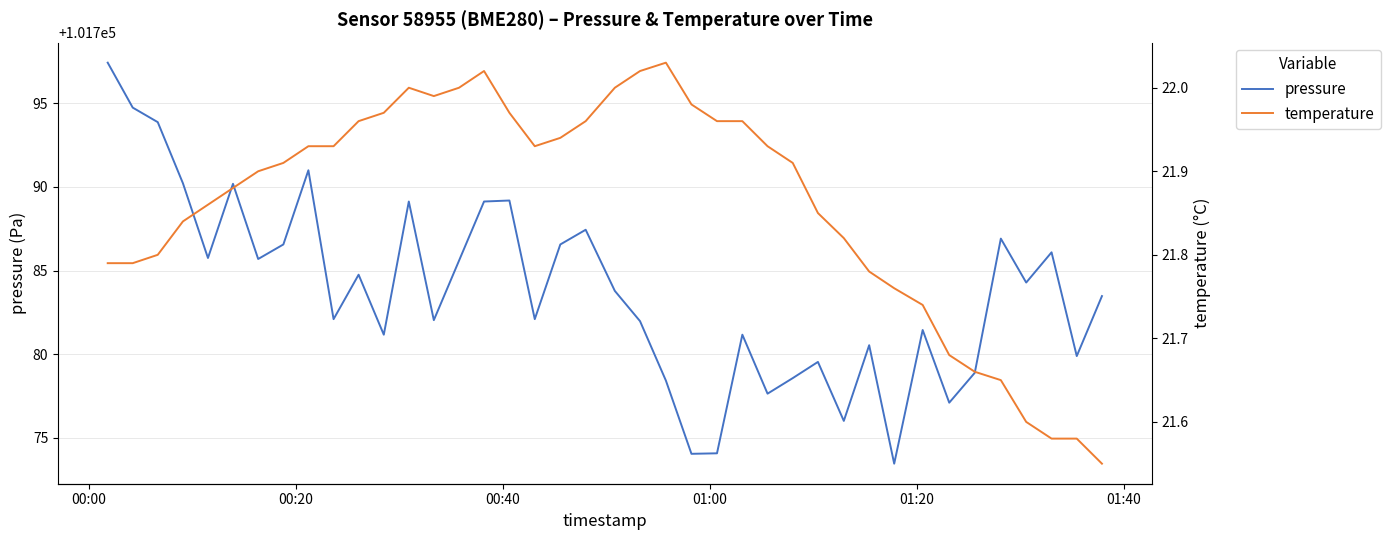

At how many categories does at least one series exceed 31901?

40